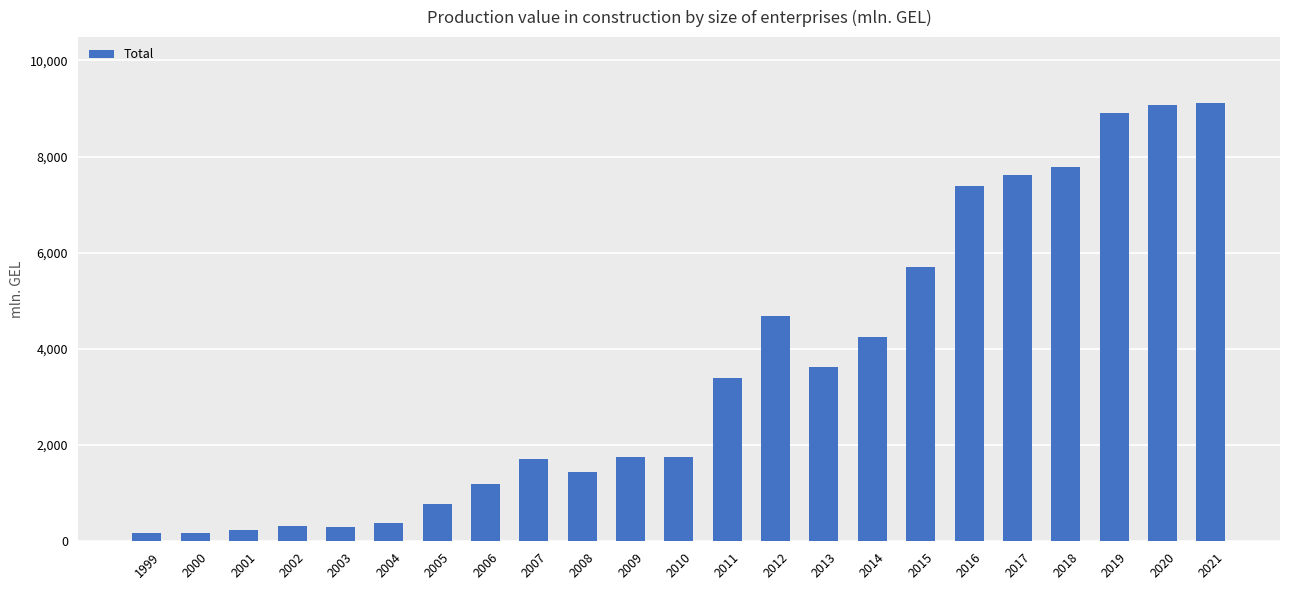

What is the smallest value displayed?

178.1